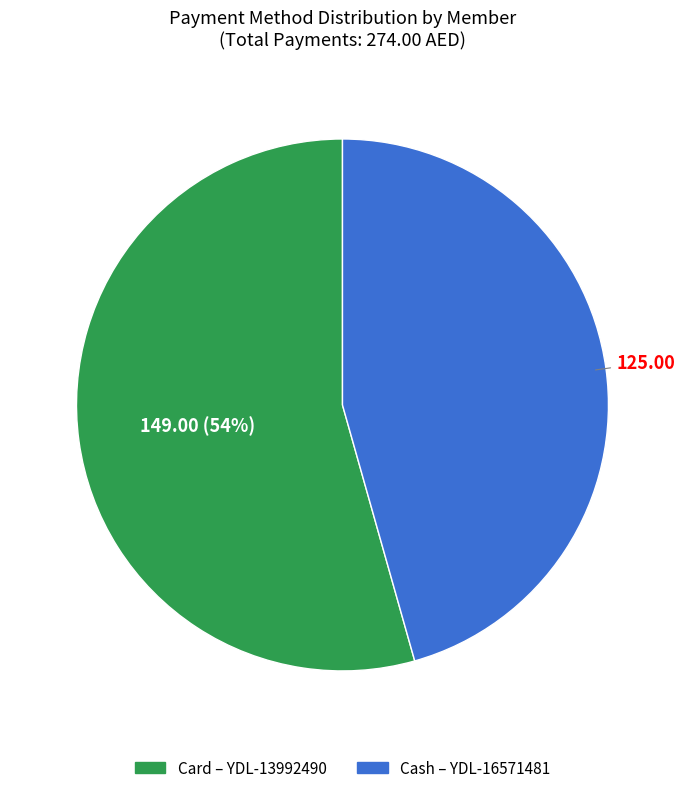

Is there any slice that represents more than half of the pie?

Yes